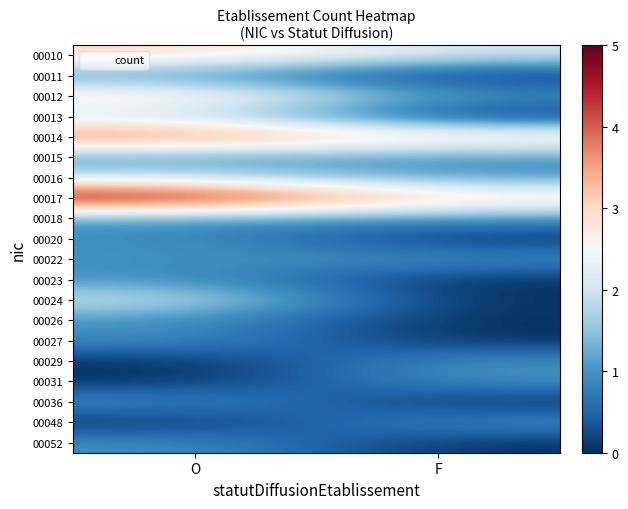

How many categories are shown in the chart?

2